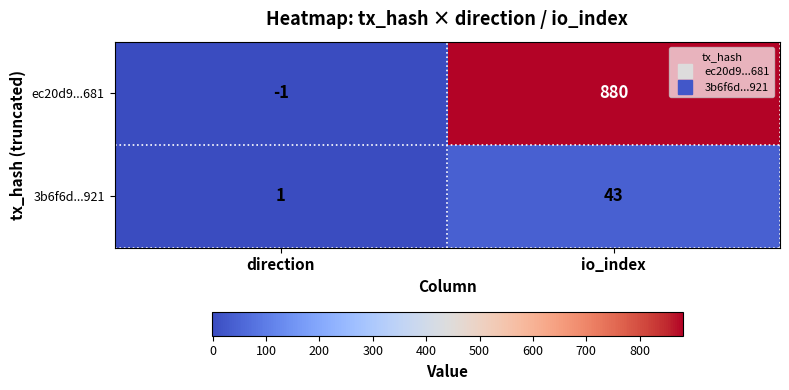

Between direction and io_index, which series saw the biggest shift?

ec20d9...681